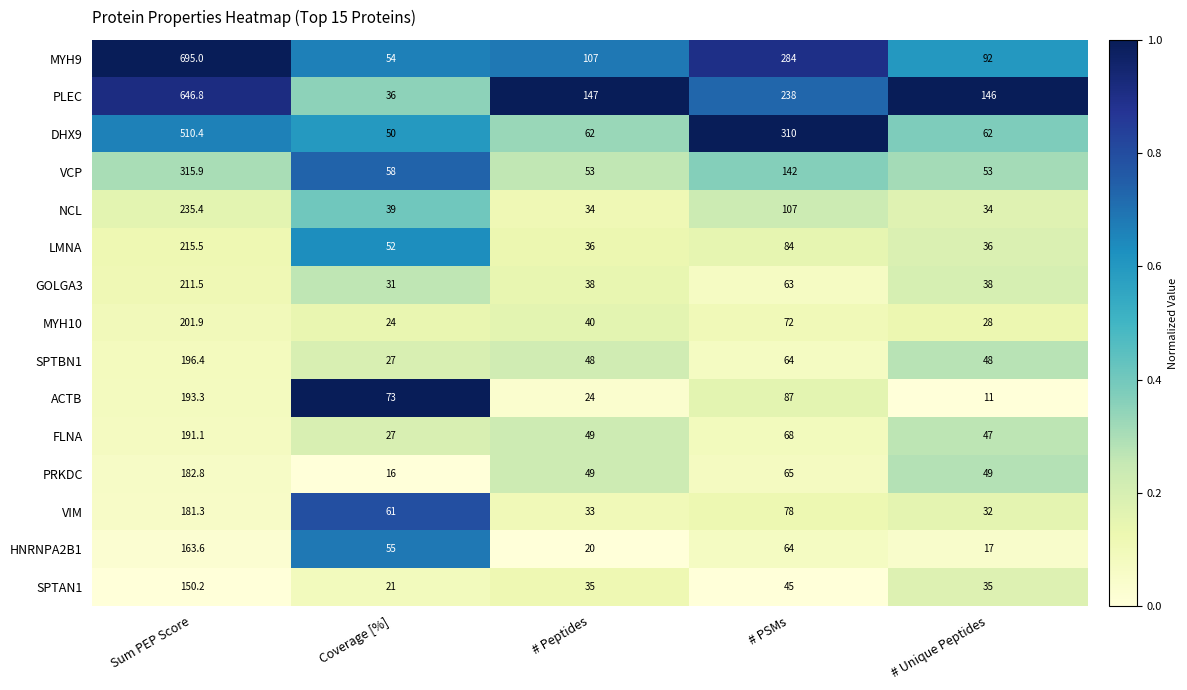

Rank the categories by ACTB value from lowest to highest.

# Unique Peptides, # Peptides, Coverage [%], # PSMs, Sum PEP Score